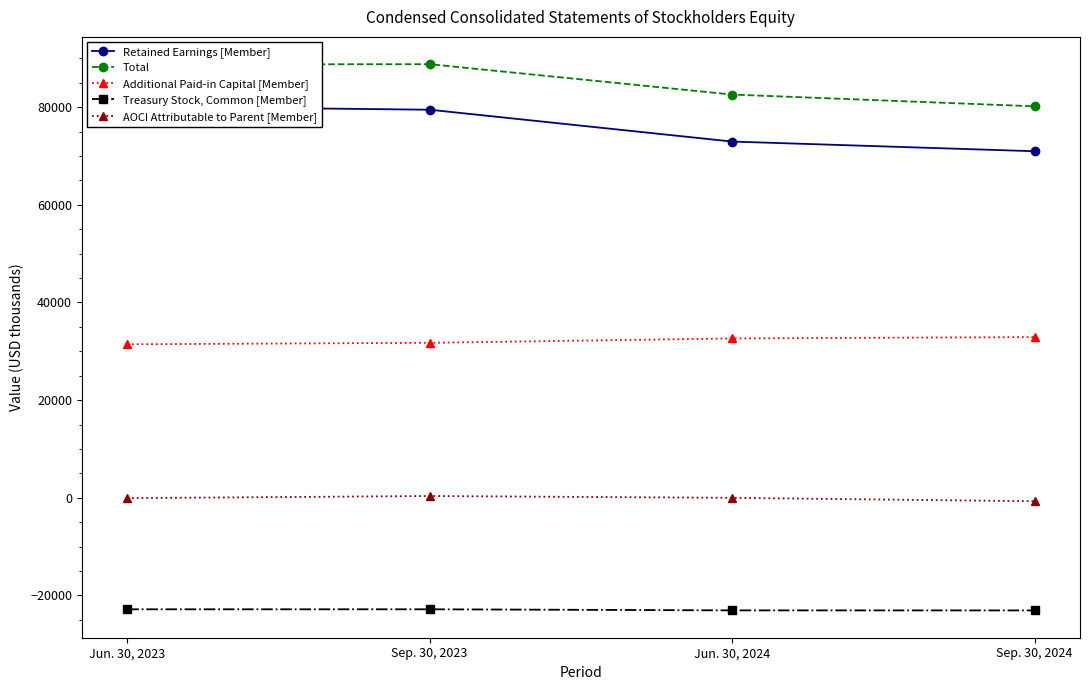

At which category does Total reach its first local peak?

Sep. 30, 2023